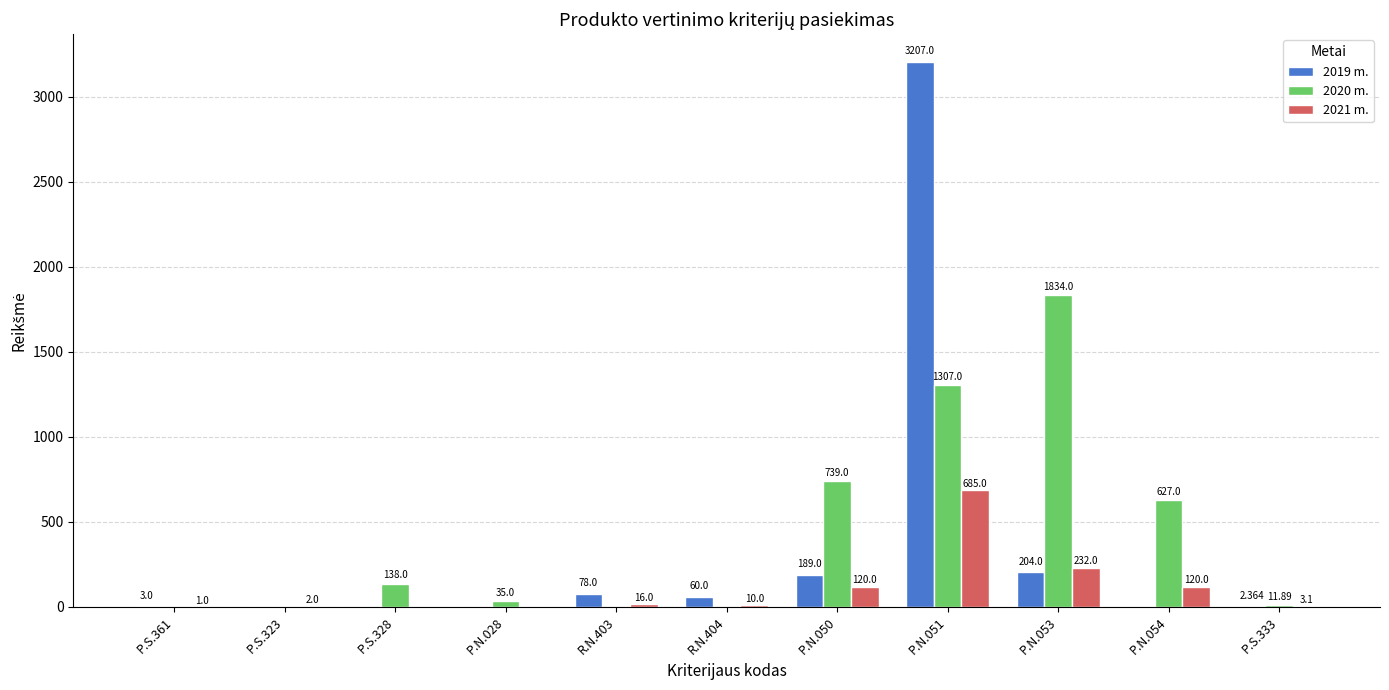

Is the value of 2021 m. at P.S.328 greater than the value of 2020 m. at P.N.053?

No